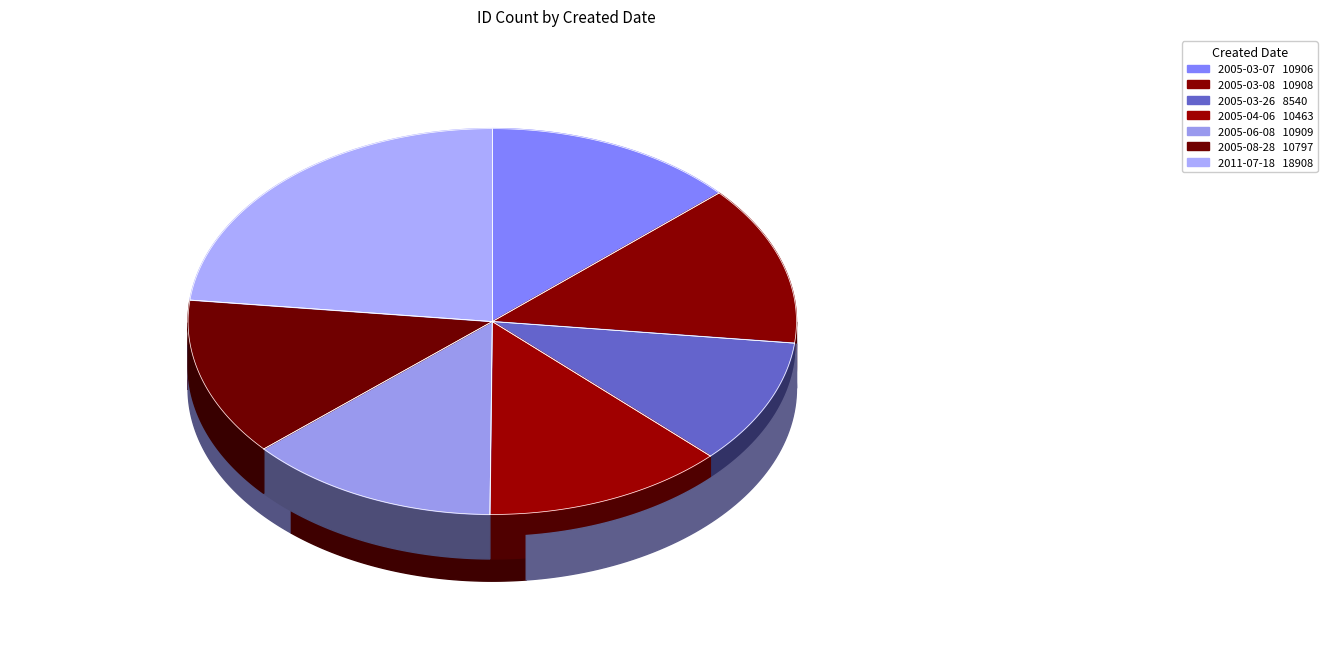

Between 2005-03-08 and 2005-03-26, which is larger?

2005-03-08